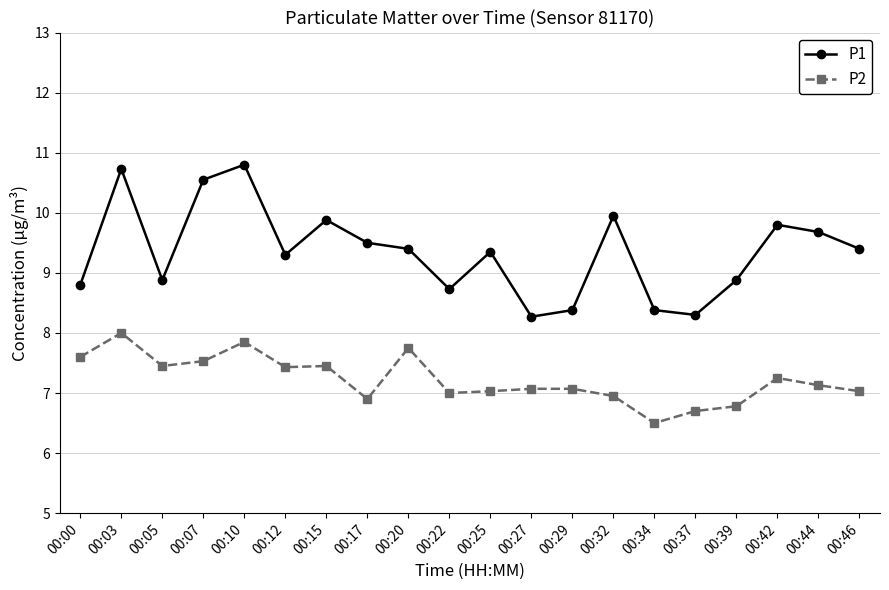

Read the P2 value at 00:25.

7.0